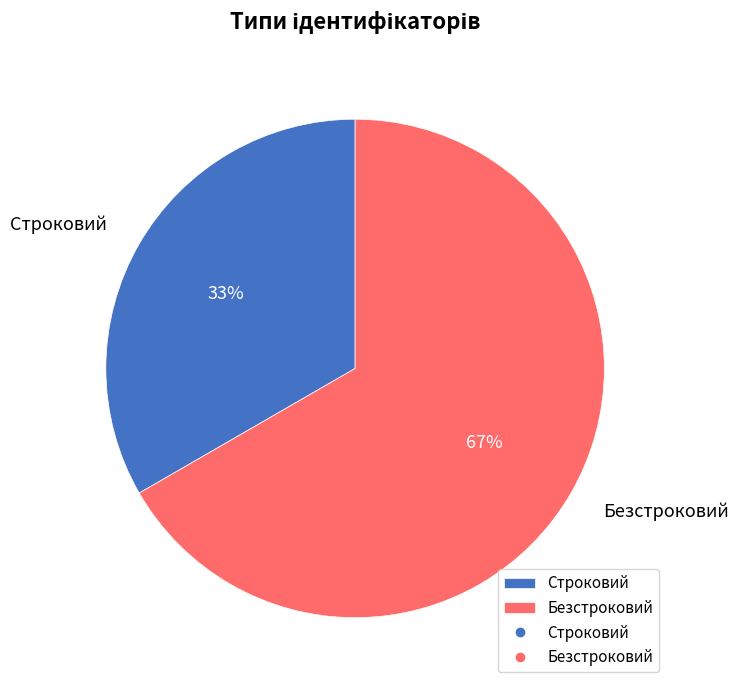

Does any single category account for the majority?

Yes